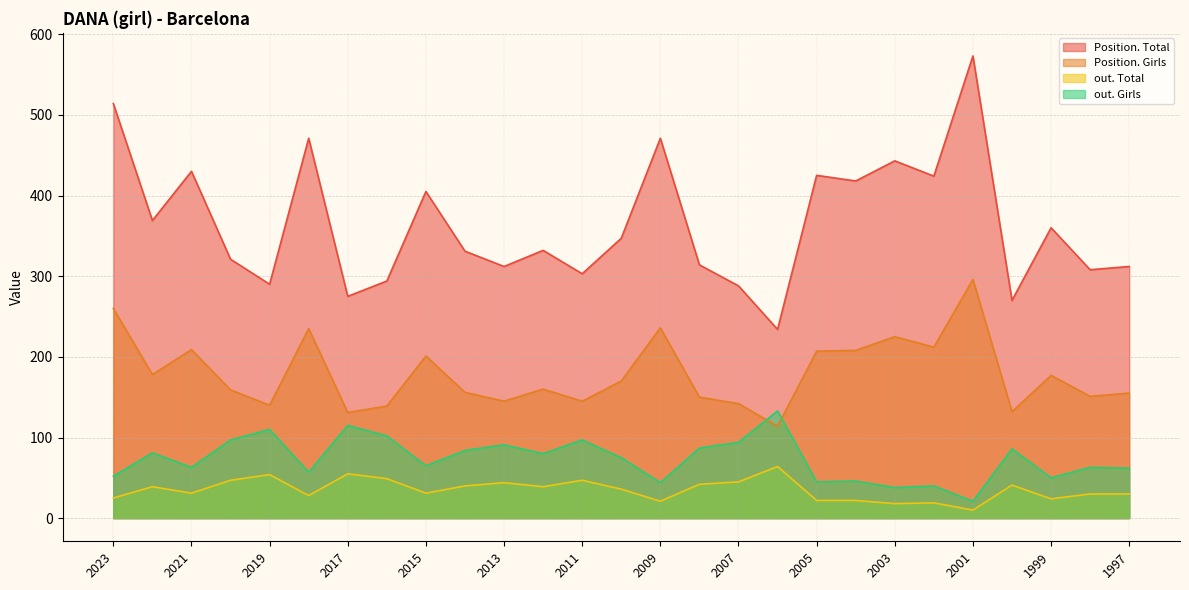

True or false: out. Girls has more than 1 interior local peaks.

True